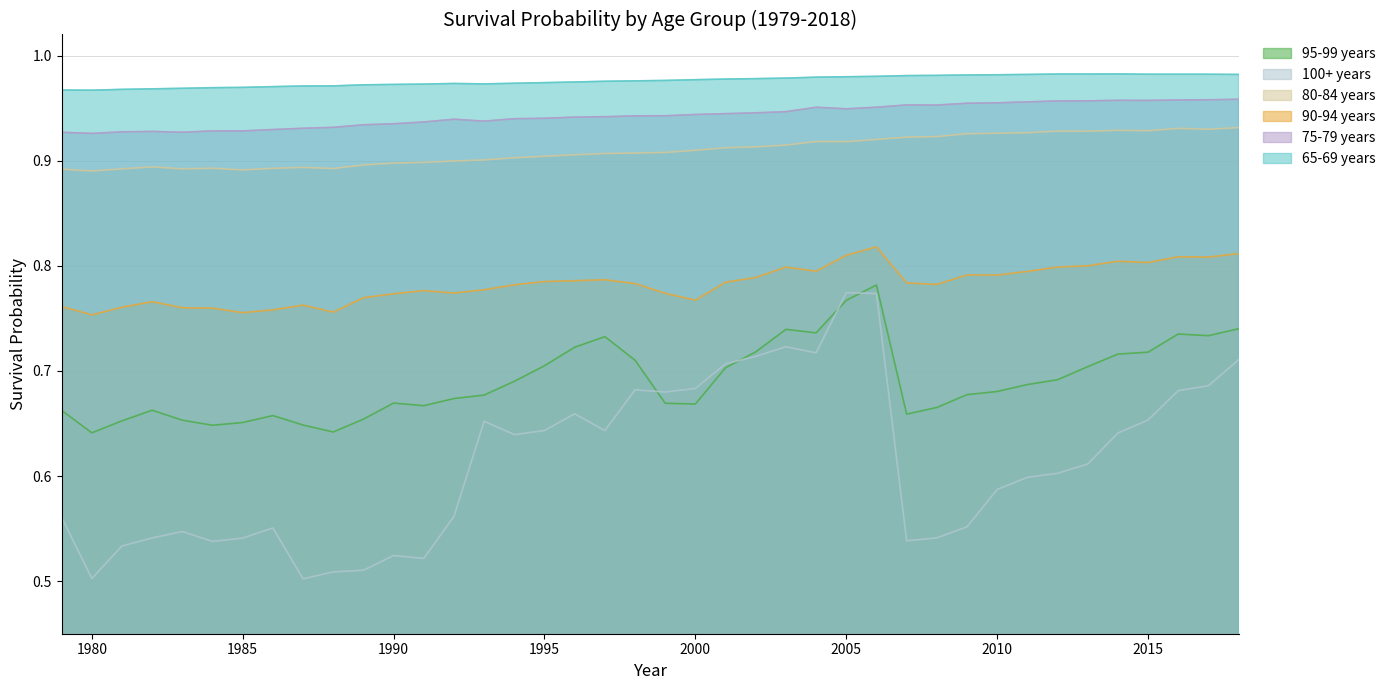

Does the chart have visible grid lines?

Yes